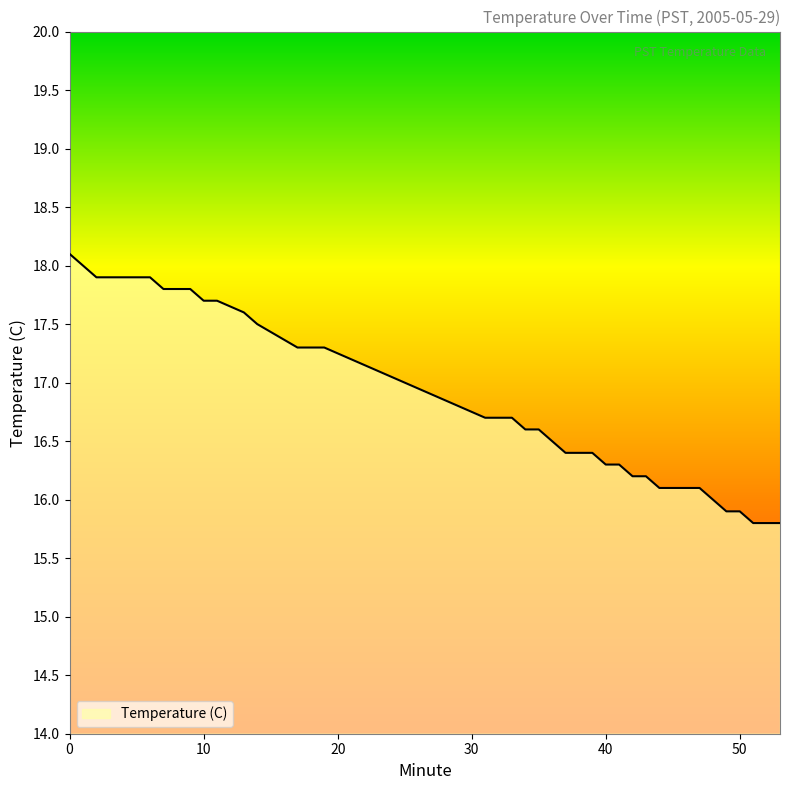

What is the maximum value shown in the chart?

18.1